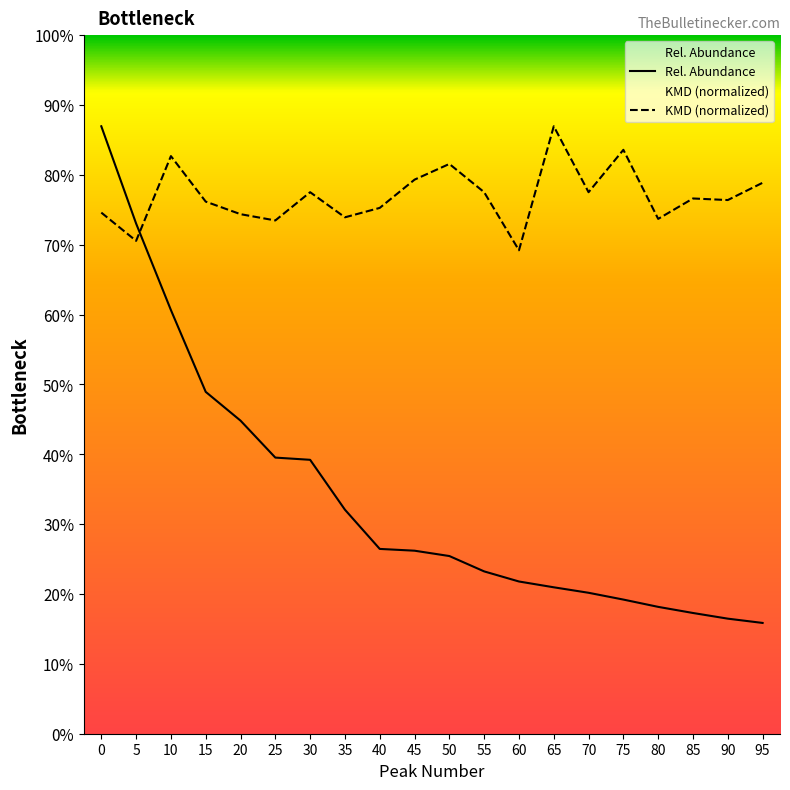

True or false: KMD has a value of 35.5 at 0.

False